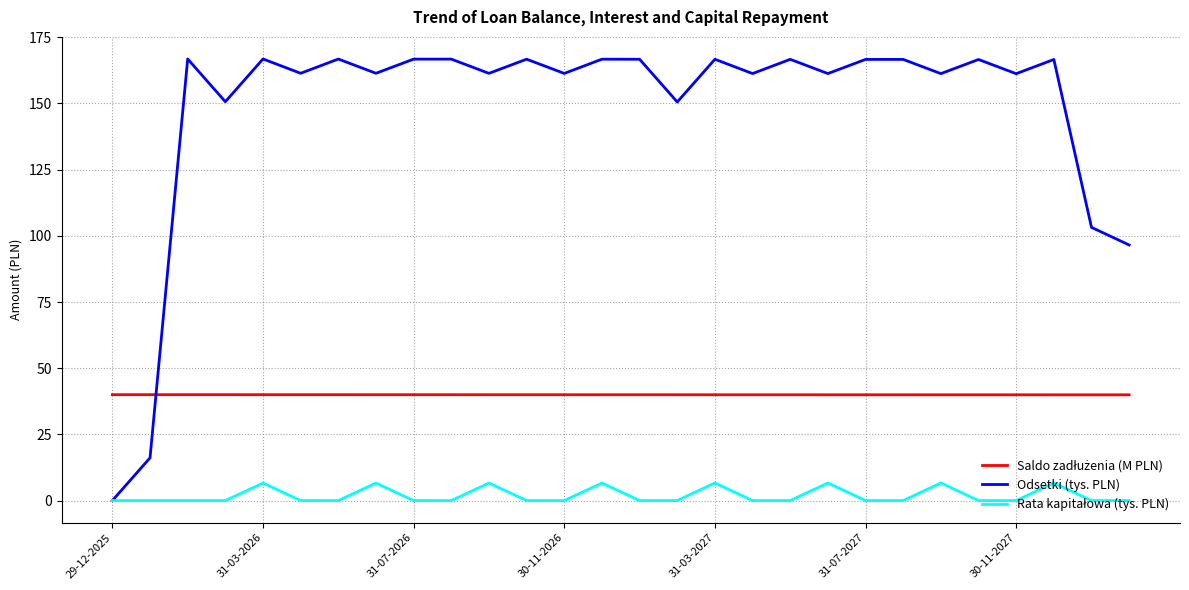

Which series has the largest range (max minus min)?

Odsetki (tys. PLN)